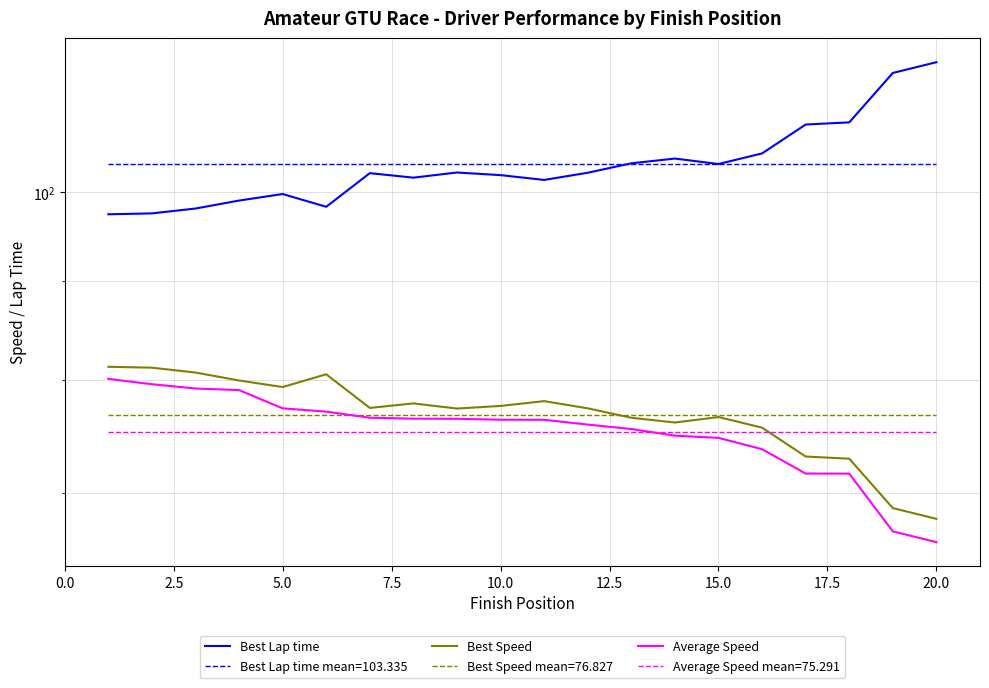

What is the difference between the maximum and minimum values in the Best Lap time series?

19.2